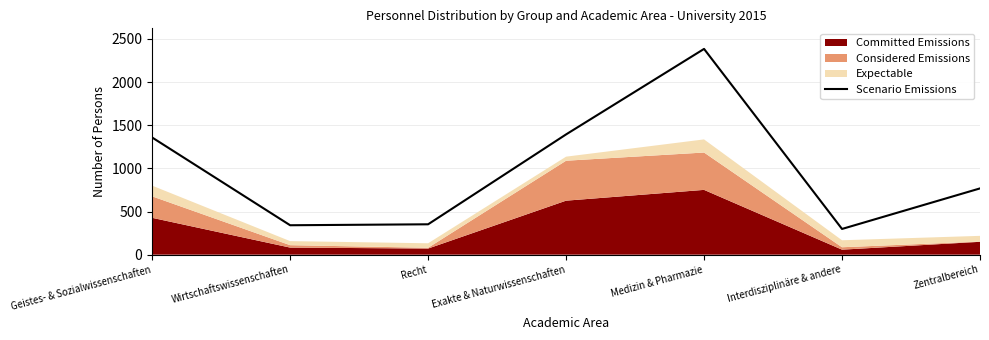

What is the difference between the values at Zentralbereich and Recht?

416